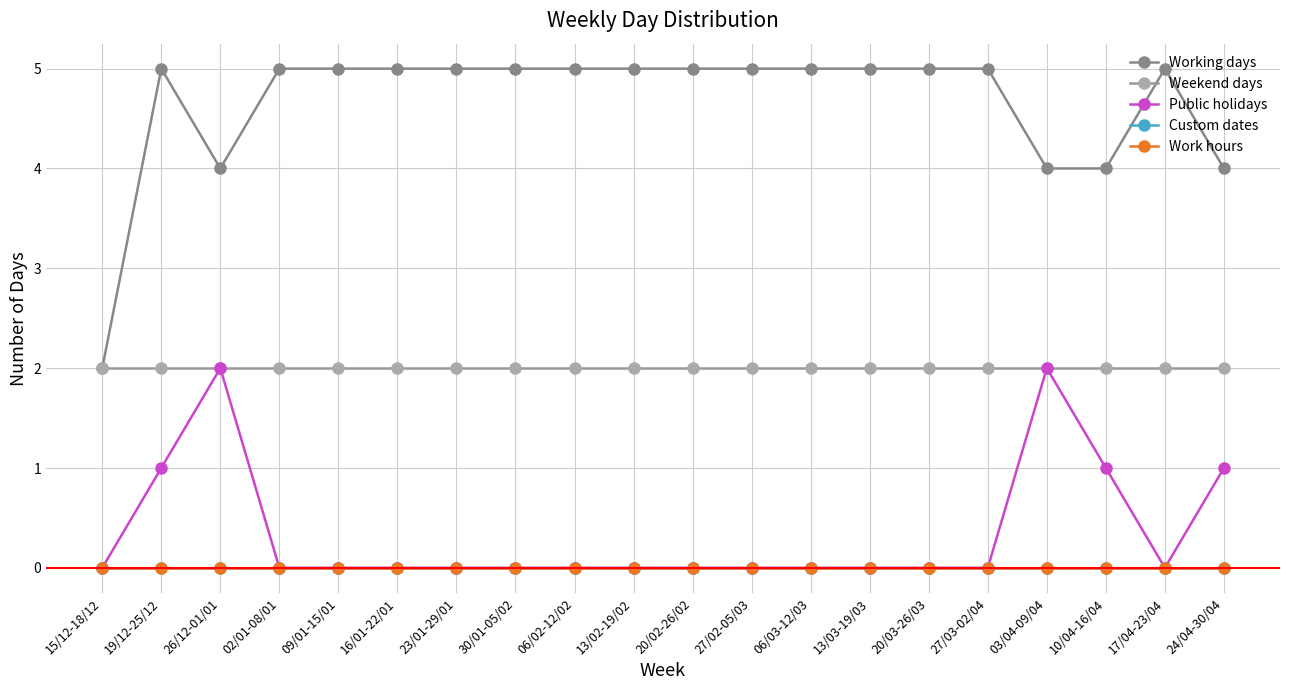

Is this an area chart (filled region under the line)?

No